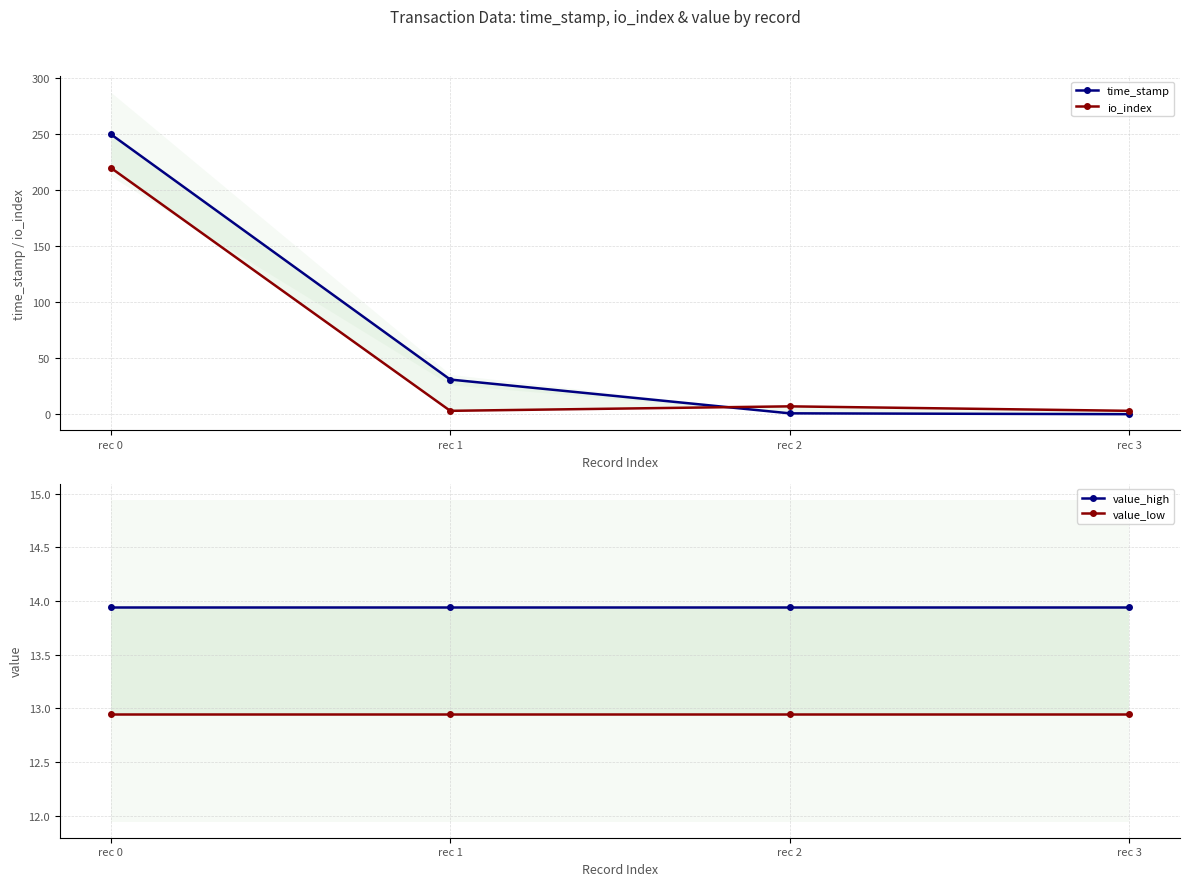

Rank the categories by io_index value from lowest to highest.

rec 1, rec 3, rec 2, rec 0